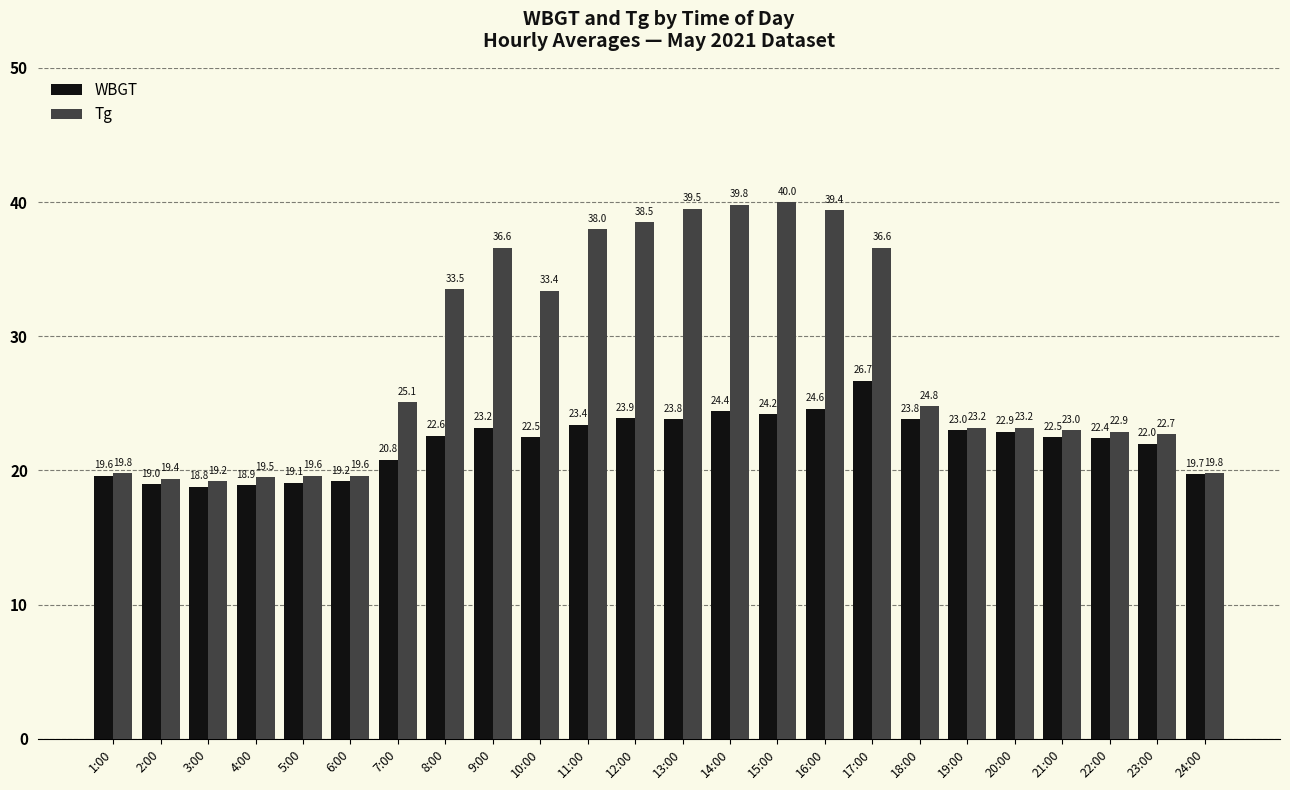

What is the sum of the WBGT values at 14:00 and 4:00?

43.3